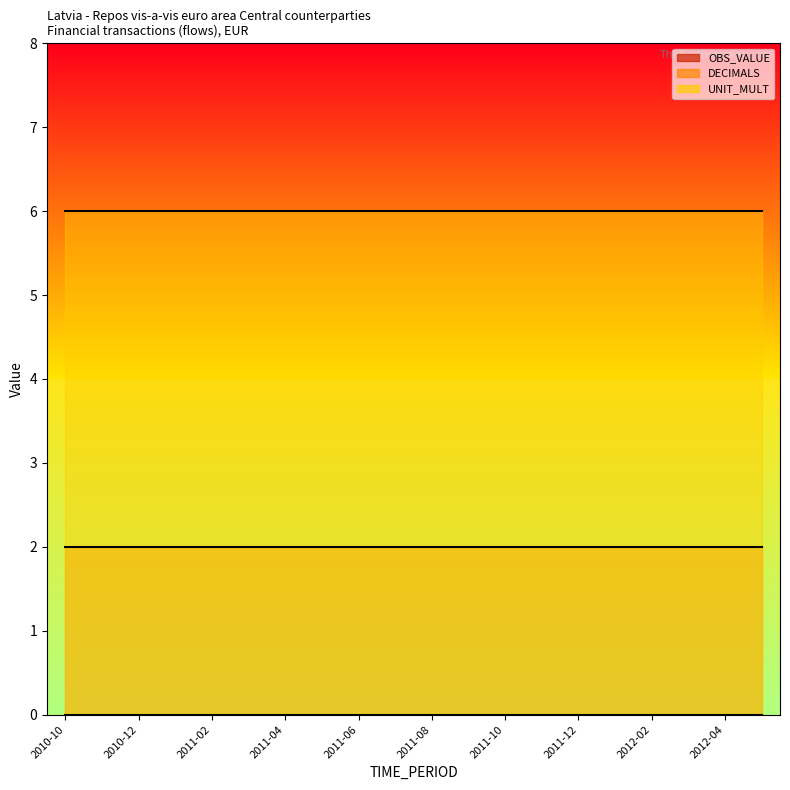

What is the label of the 16th point from the right?

2011-02